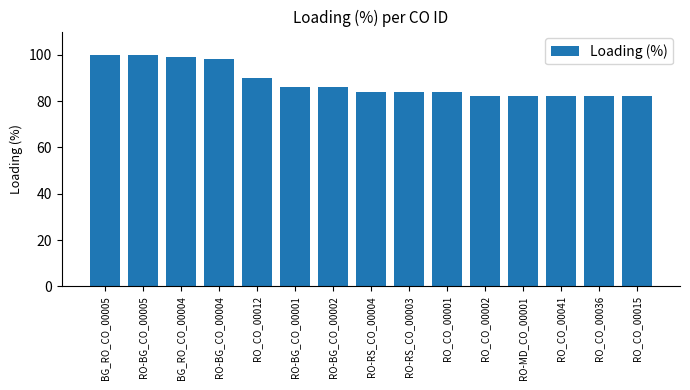

Is it true that the value at RO-BG_CO_00002 is 150?

False